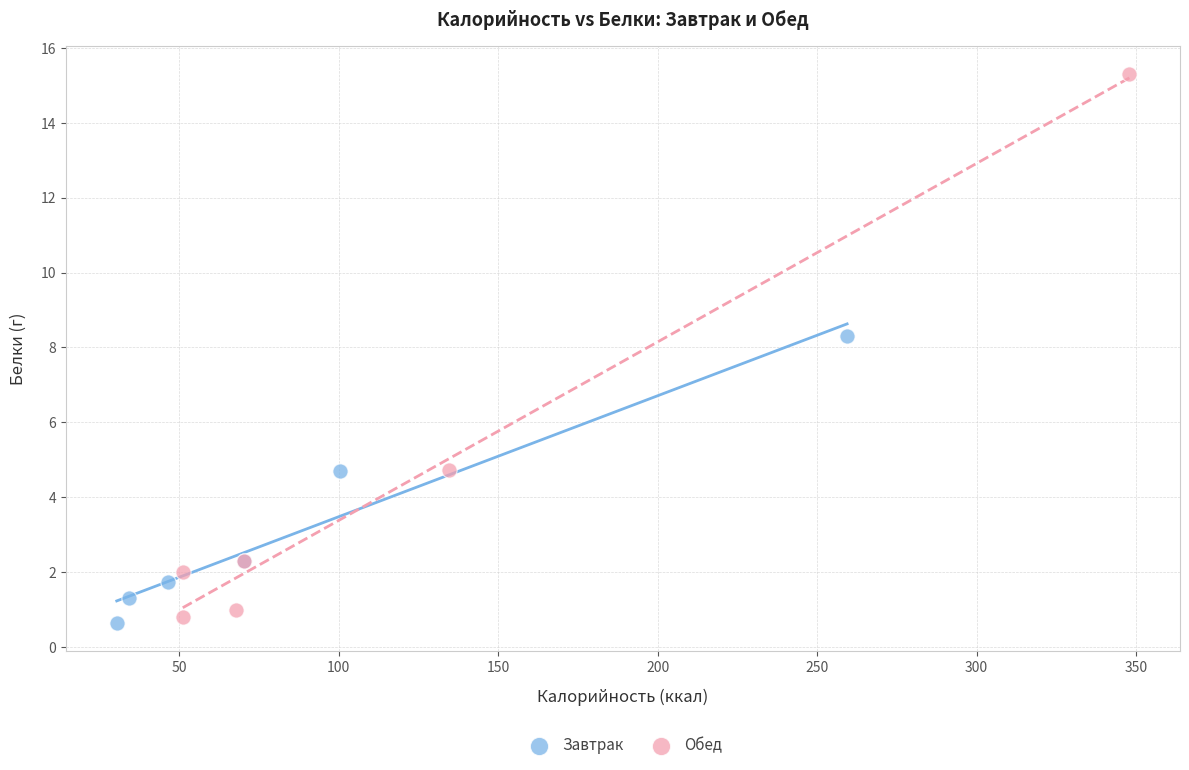

Which series reaches the minimum Y coordinate?

Завтрак